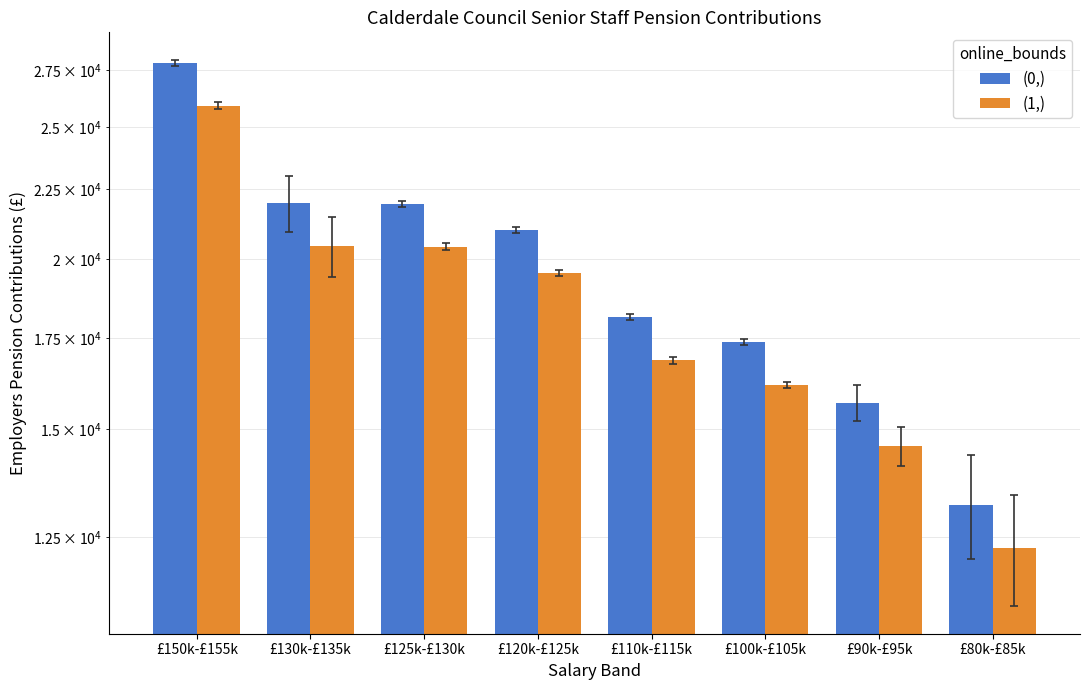

What is the sum of the (0,) values at £110k-£115k and £120k-£125k?

39127.0